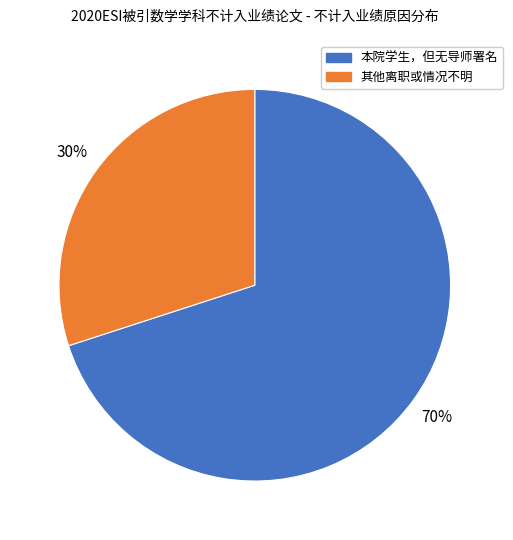

Combined, do 本院学生，但无导师署名 and 其他离职或情况不明 account for over 50%?

Yes